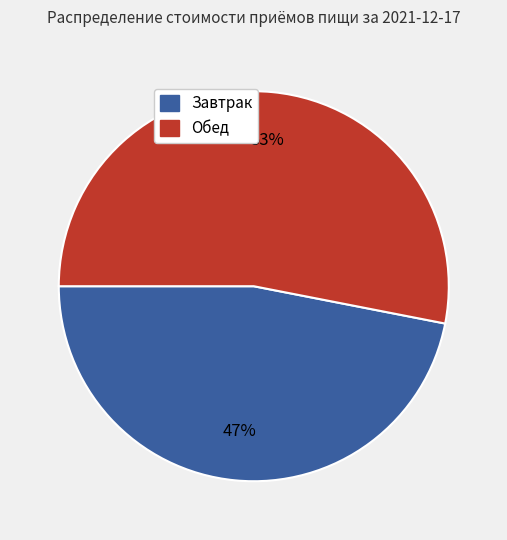

To the nearest percent, what is the average slice percentage?

50%